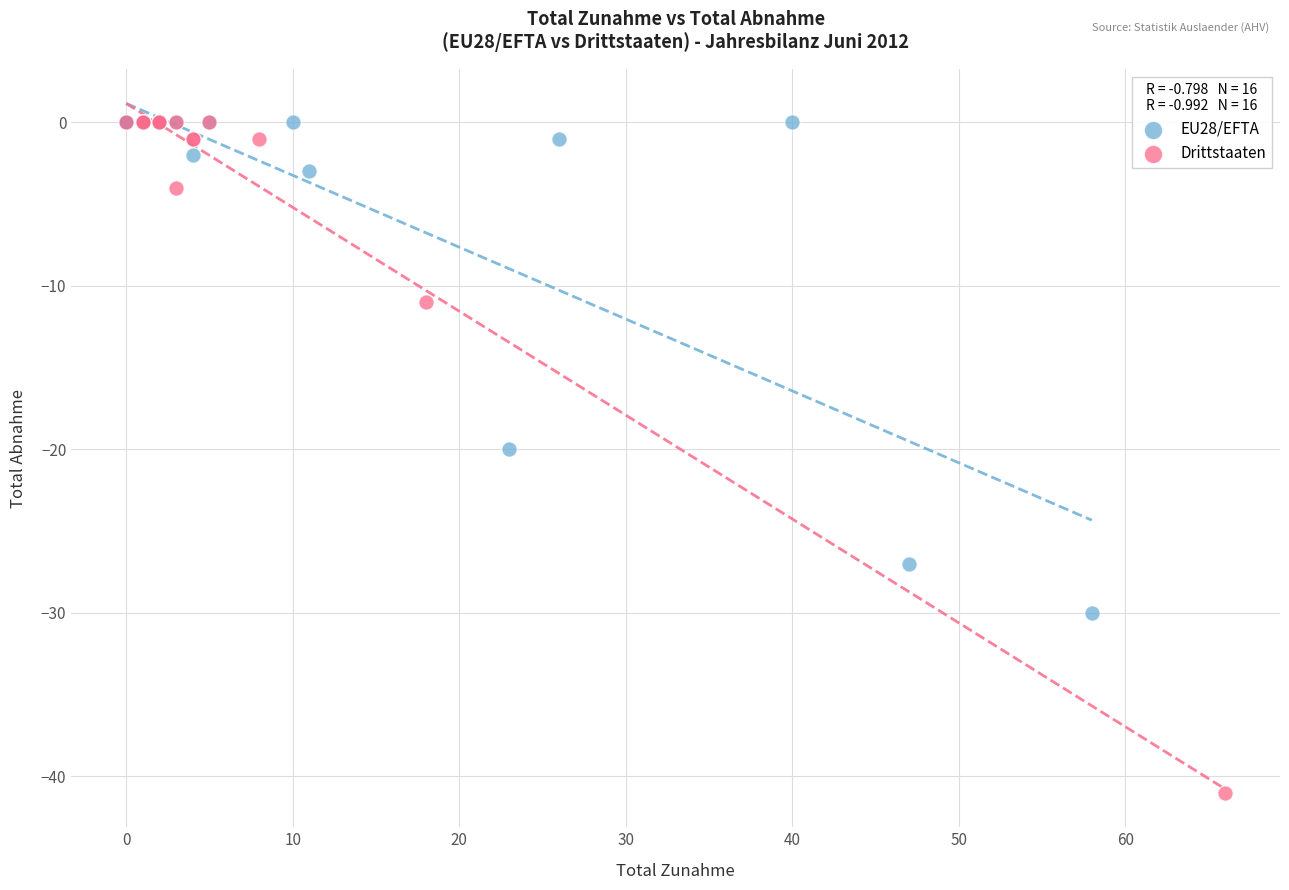

Which series has the widest spread of Y values?

Drittstaaten